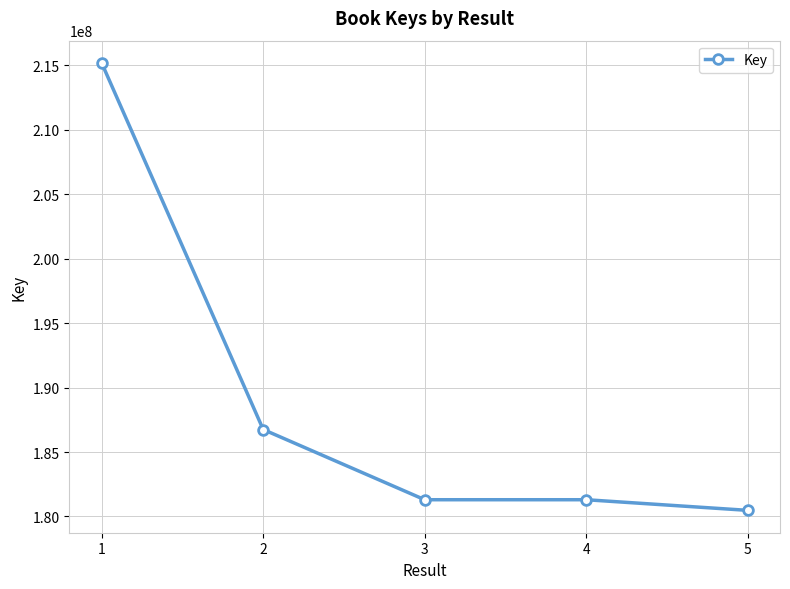

What is the change in value from 3 to 4?

-72